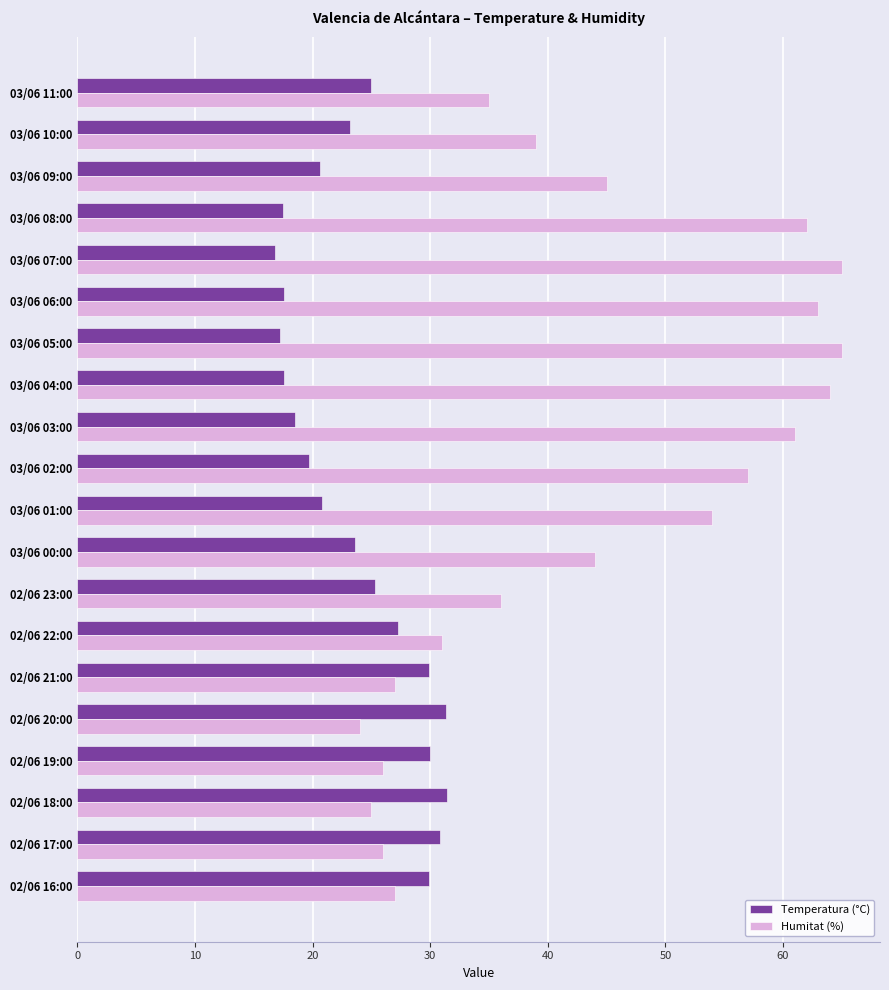

How many categories are shown in the chart?

20